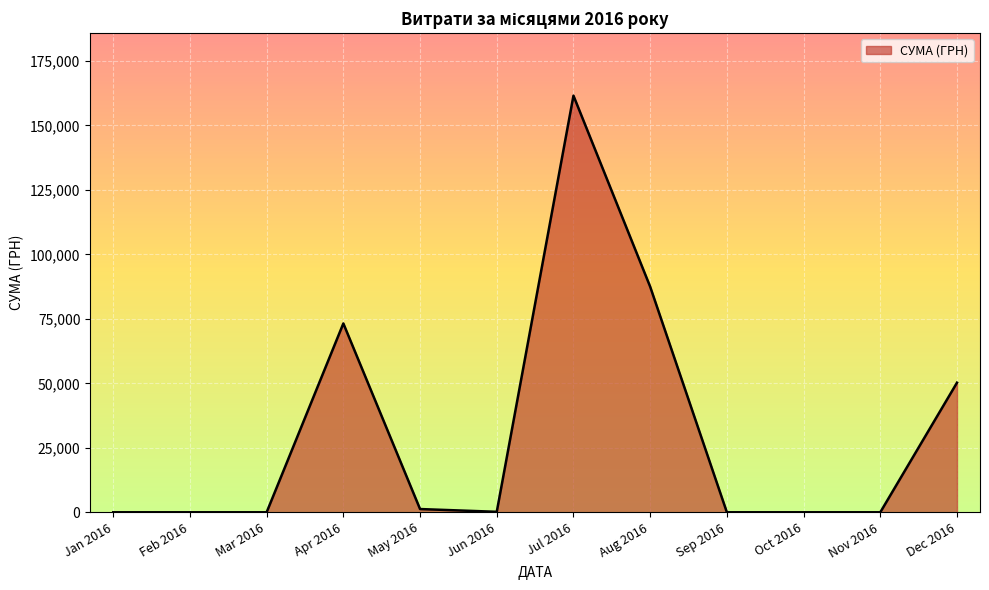

The value at Dec 2016 is 35125.3. True or false?

False